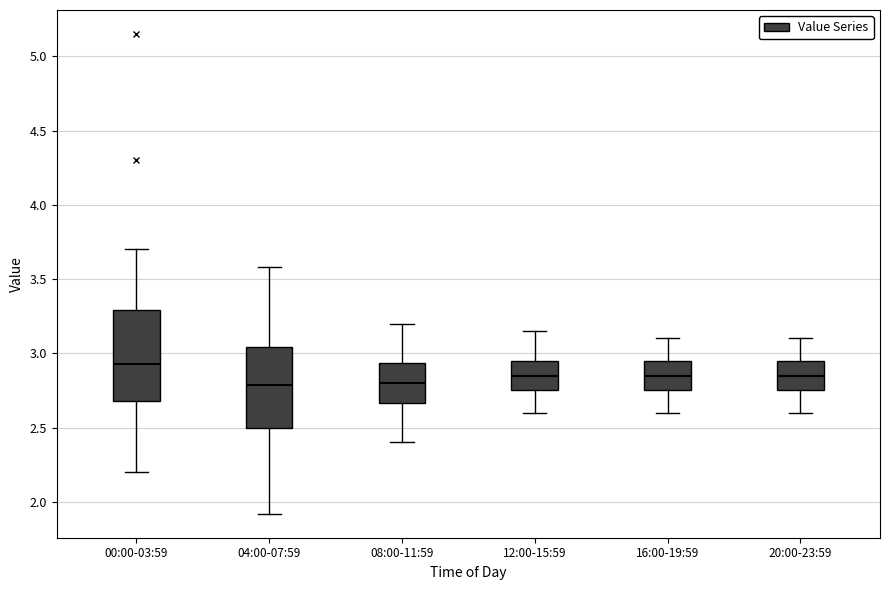

Where does the lower whisker of the box for 16:00-19:59 end on the y-axis? The values are not printed on the chart, so give them approximately, as read against the axis.

2.60